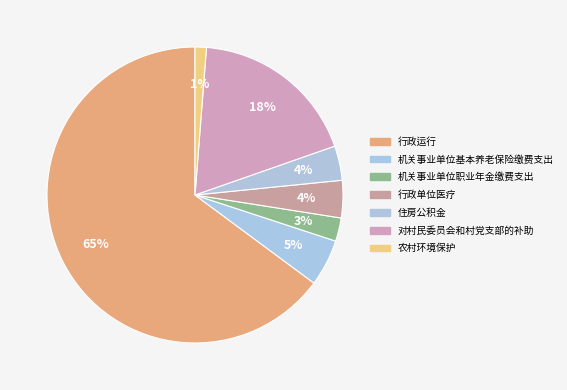

To the nearest percent, what is the combined percentage of 住房公积金 and 农村环境保护?

5%